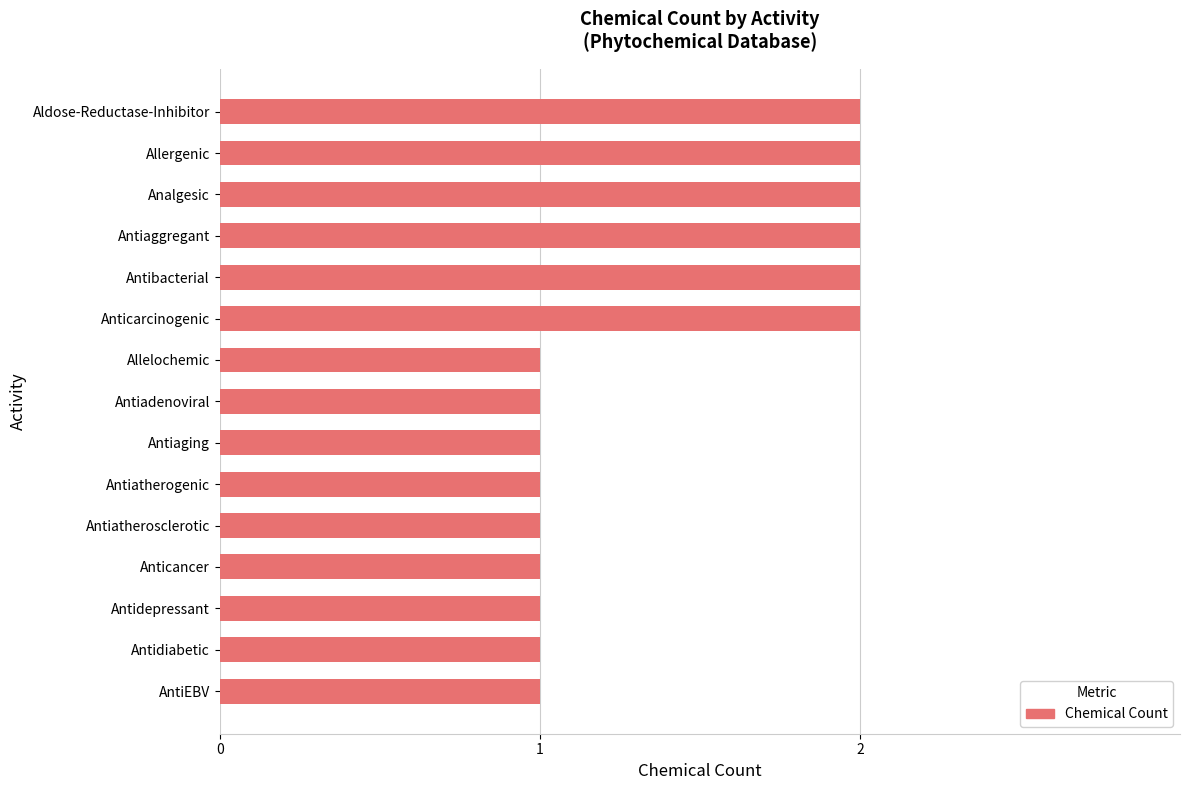

Reading bottom to top, extract all data points from this chart.

AntiEBV=1	Antidiabetic=1	Antidepressant=1	Anticancer=1	Antiatherosclerotic=1	Antiatherogenic=1	Antiaging=1	Antiadenoviral=1	Allelochemic=1	Anticarcinogenic=2	Antibacterial=2	Antiaggregant=2	Analgesic=2	Allergenic=2	Aldose-Reductase-Inhibitor=2